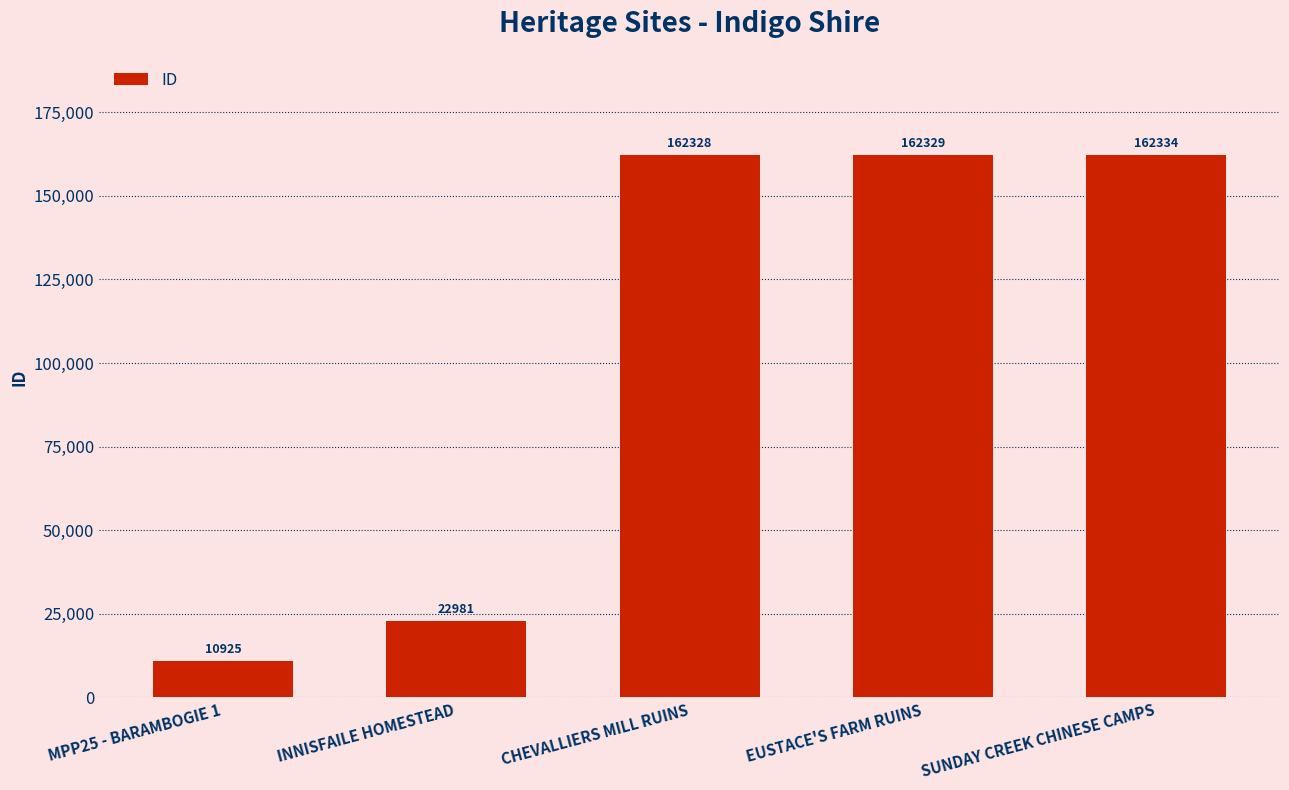

What is the label of the 1st bar from the left?

MPP25 - BARAMBOGIE 1